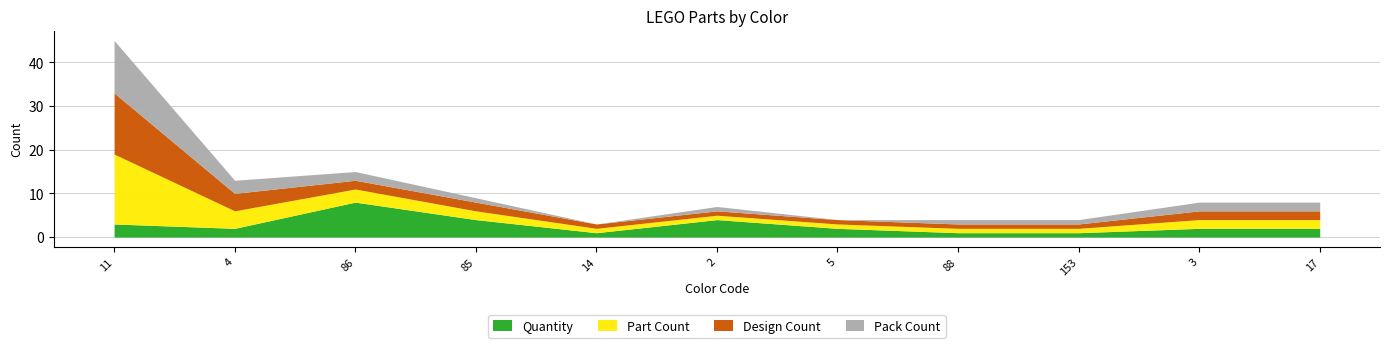

True or false: Quantity has more than 2 points higher than both neighbors.

False